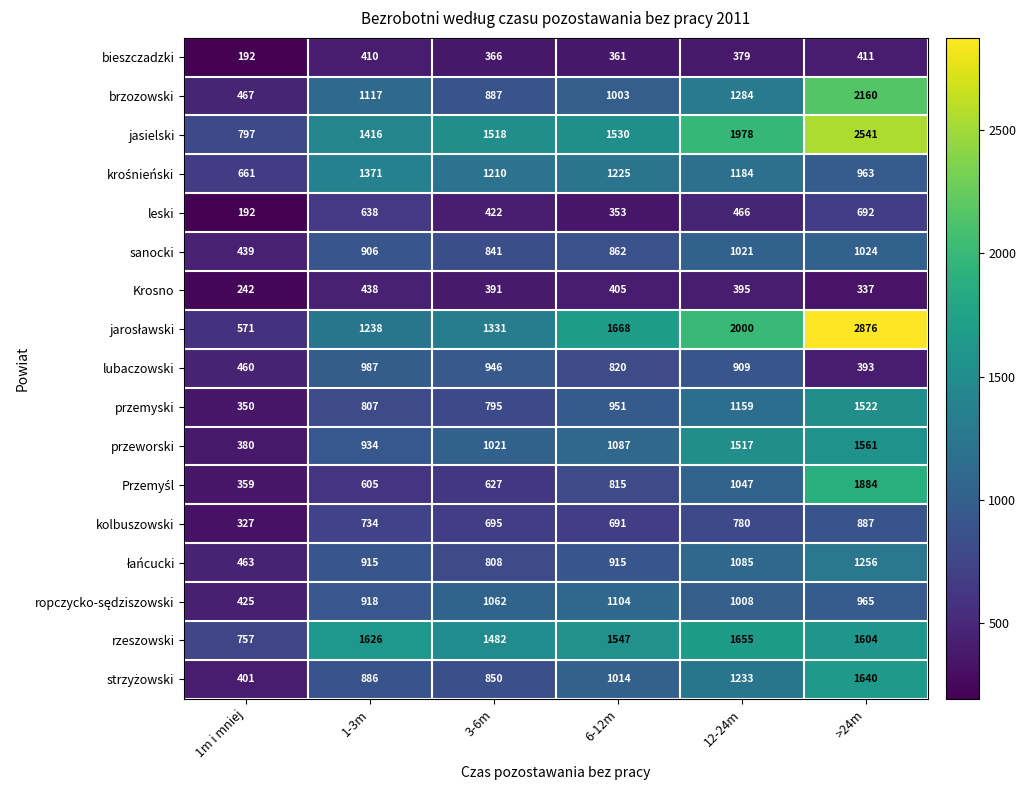

What is the total value across all series at 1-3m?

15946